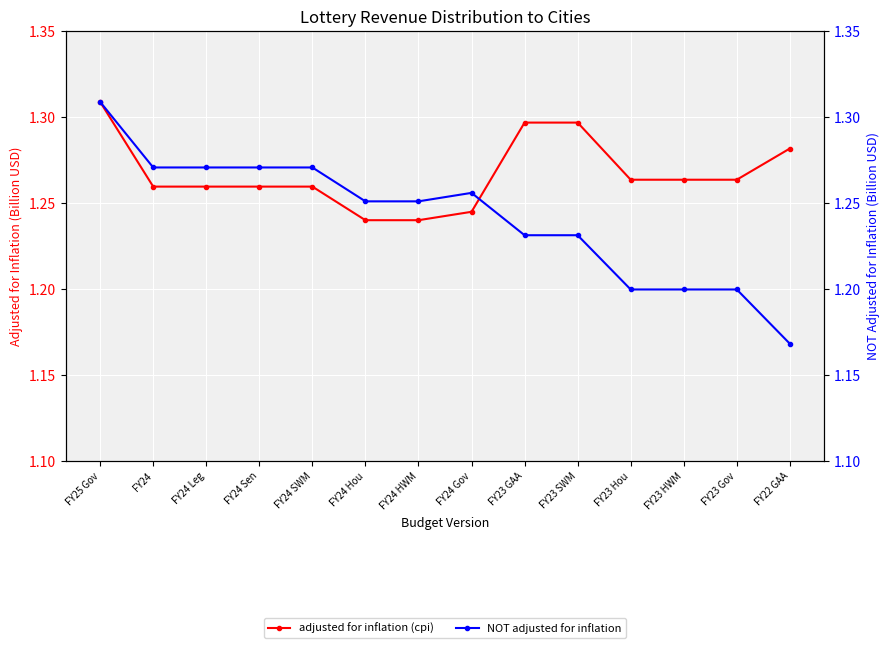

At how many categories does at least one series exceed 1?

14